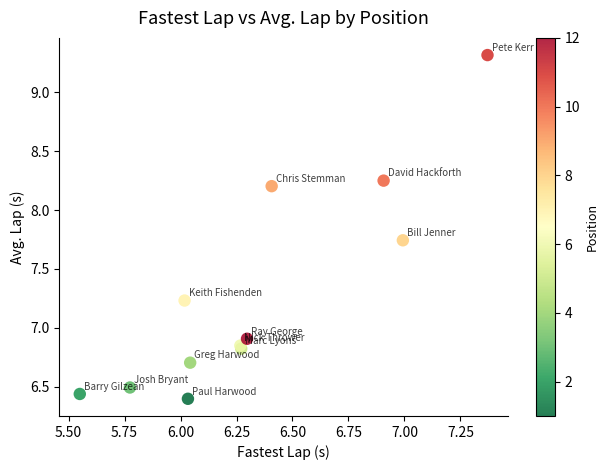

What Y value in the scatter plot is closest to 7?

6.9